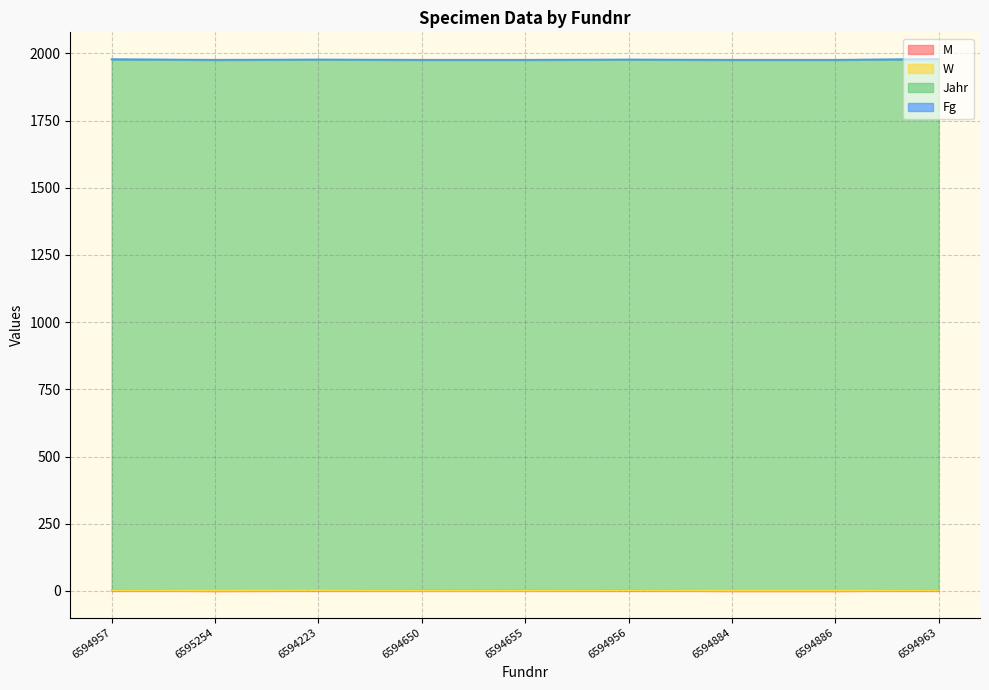

Which series has the largest range (max minus min)?

M